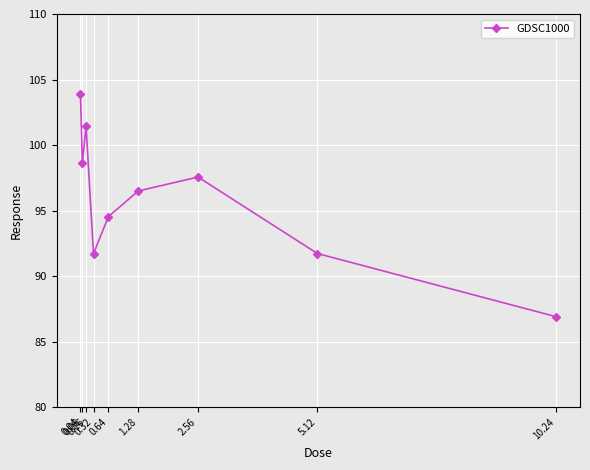

How many categories are shown in the chart?

9